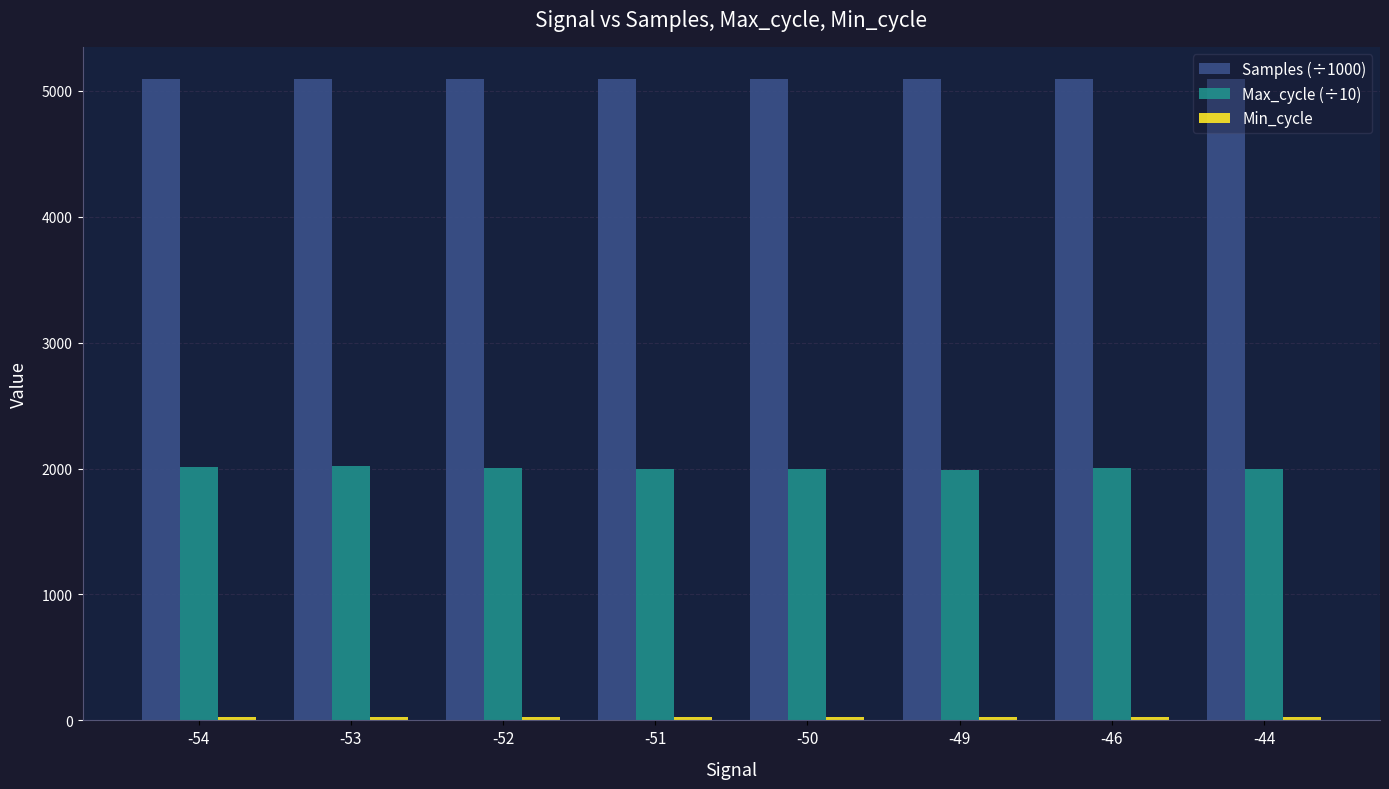

At how many categories does at least one series exceed 2440?

8